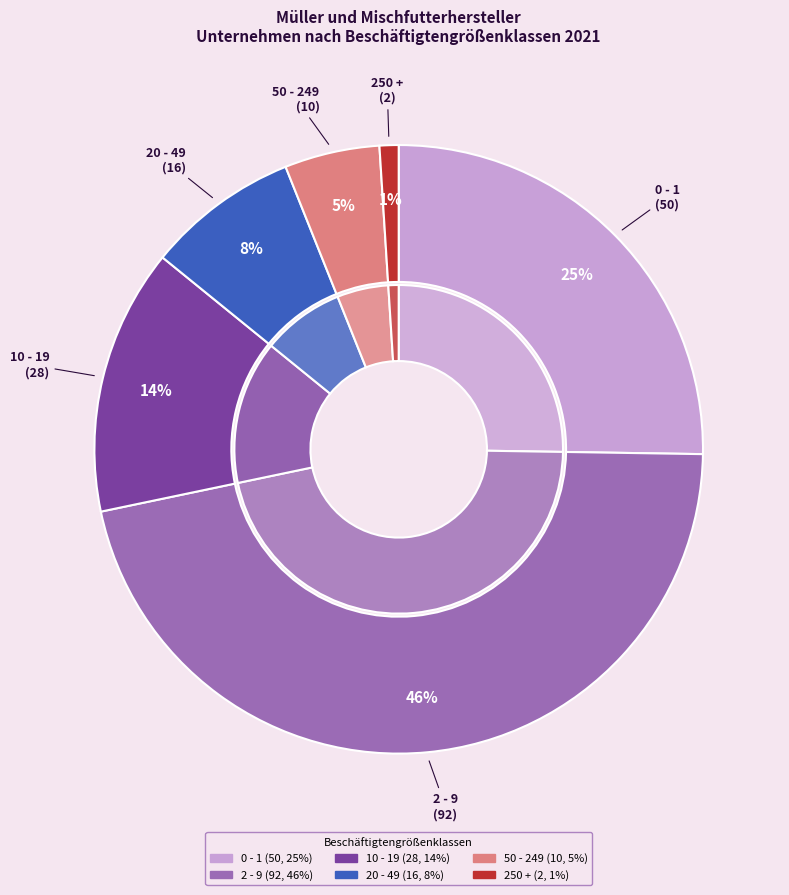

True or false: 2 - 9 accounts for 52% of the total.

False